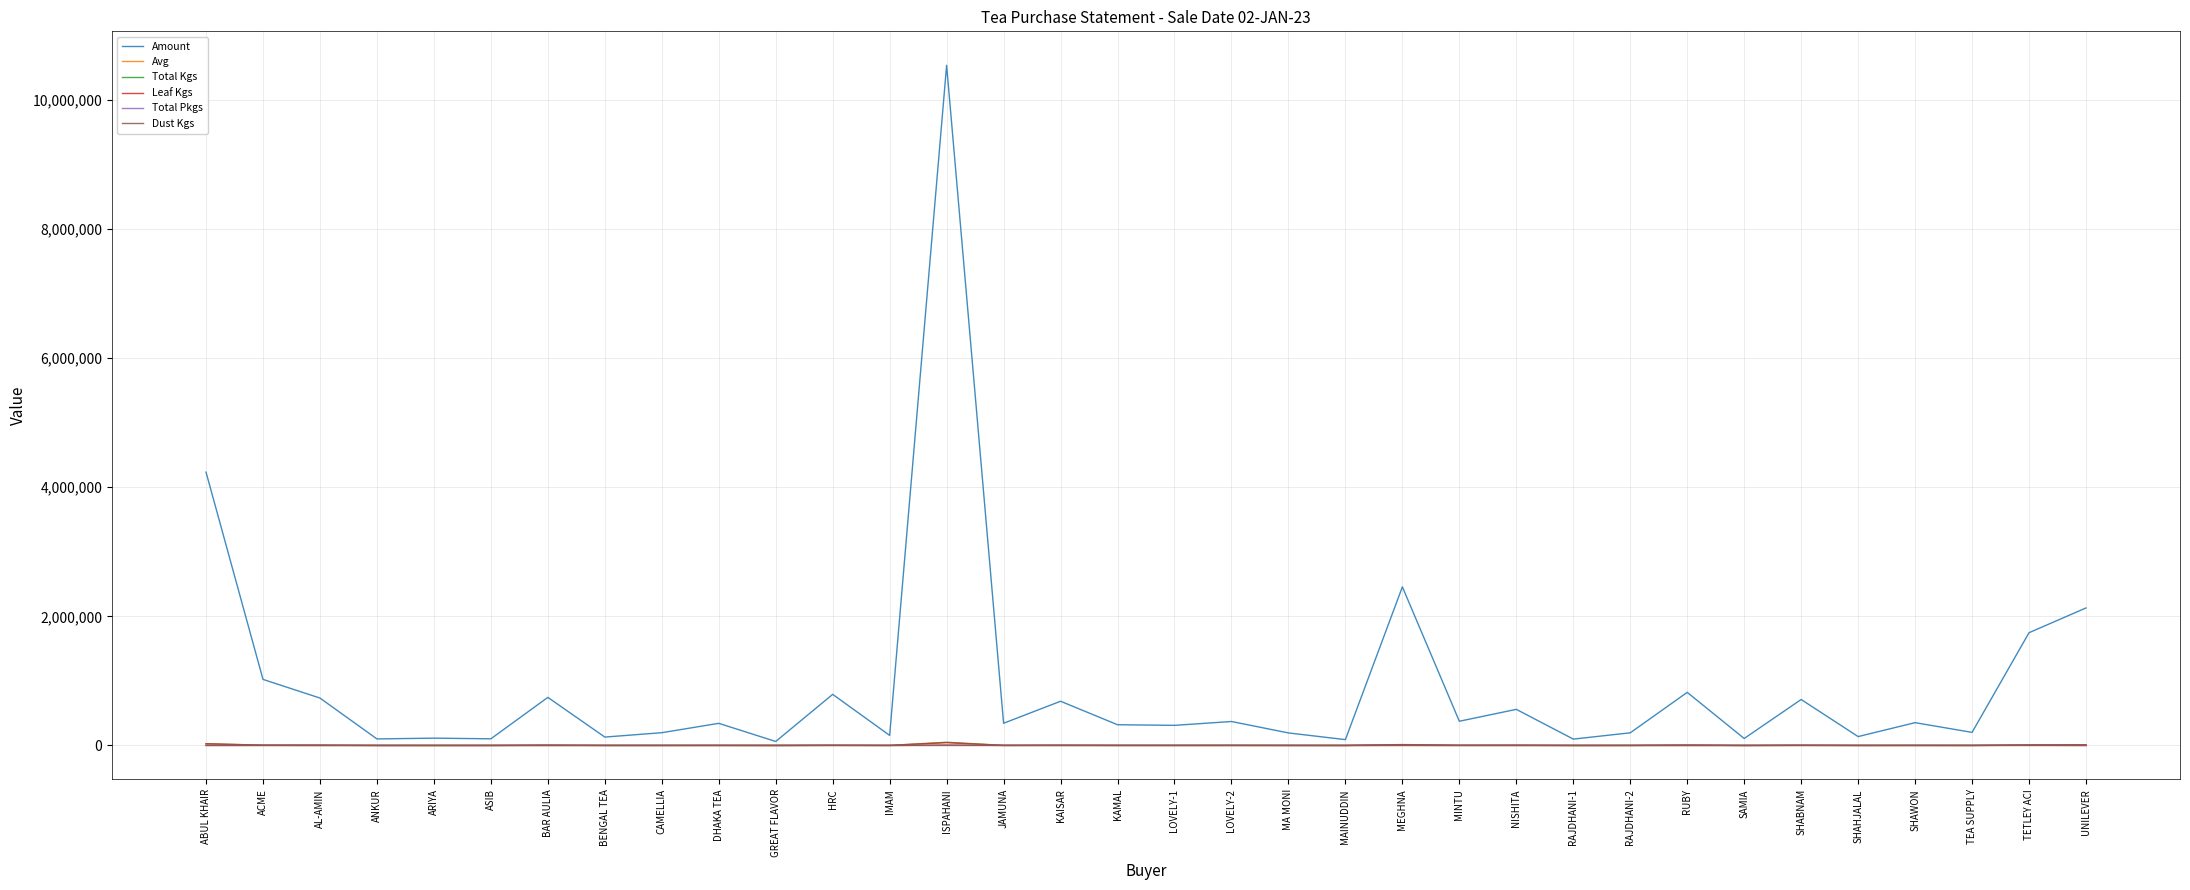

True or false: Total Kgs has more than 1 points higher than both neighbors.

True